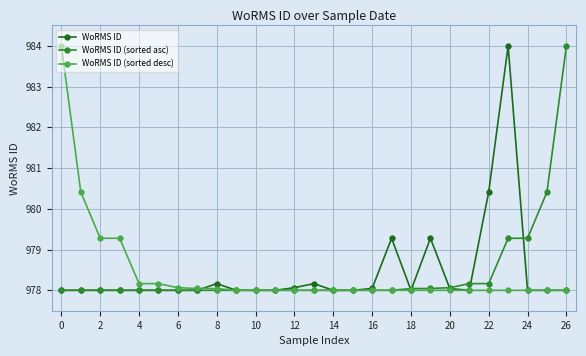

How many lines are shown in the chart?

3